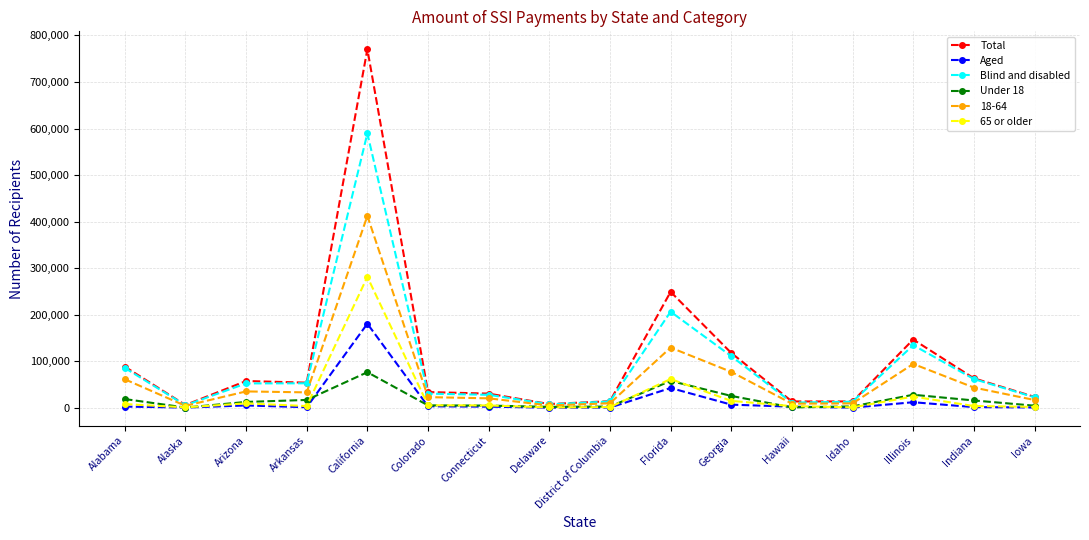

List the series in order of their peak value, lowest first.

Under 18, Aged, 65 or older, 18-64, Blind and disabled, Total